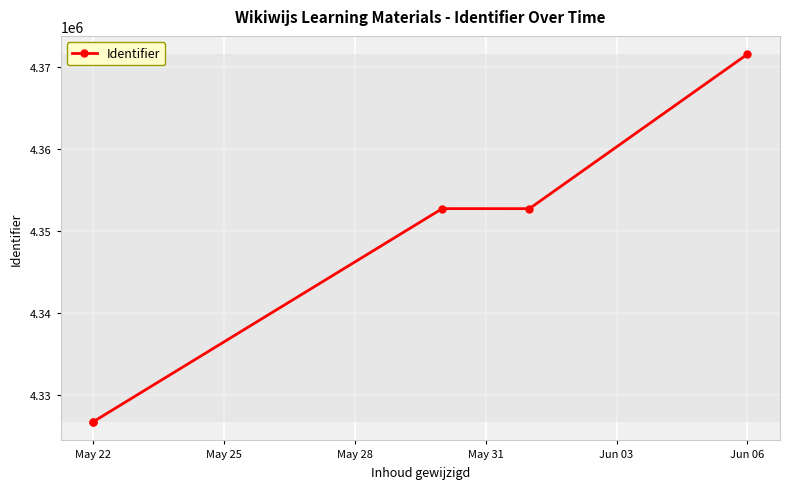

What is the difference between the maximum and minimum values?

44837